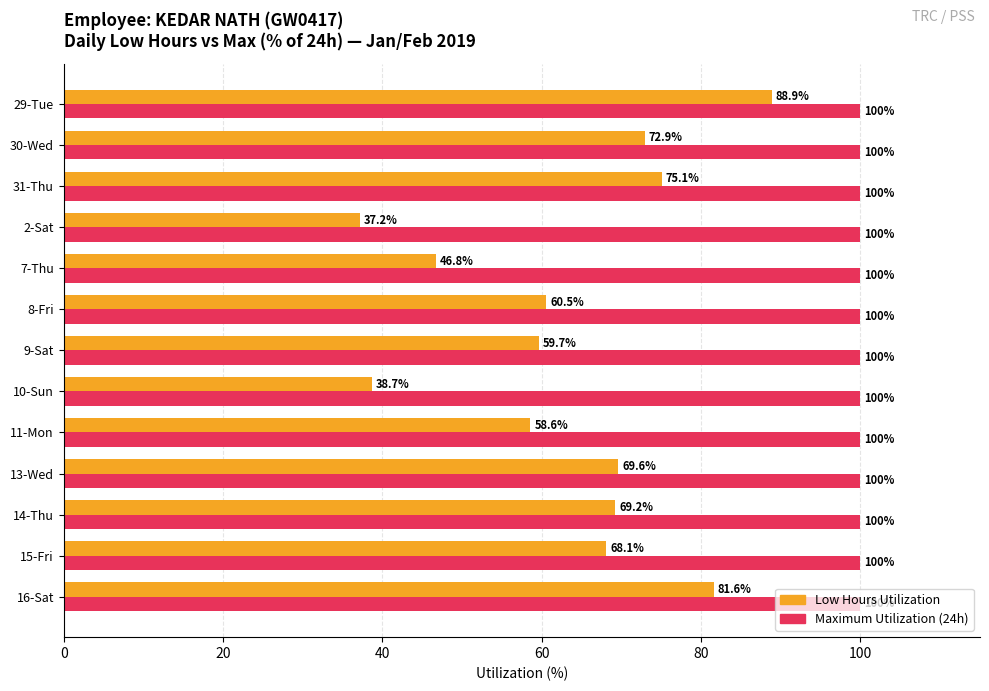

At which category is the sum across all series the highest?

29-Tue